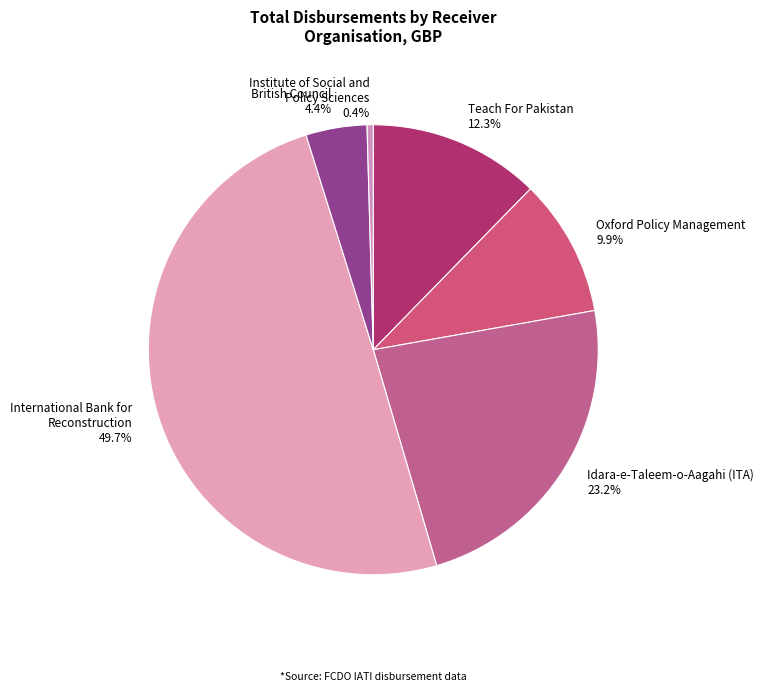

Between Oxford Policy Management 9.9% and Teach For Pakistan 12.3%, which is larger?

Teach For Pakistan 12.3%